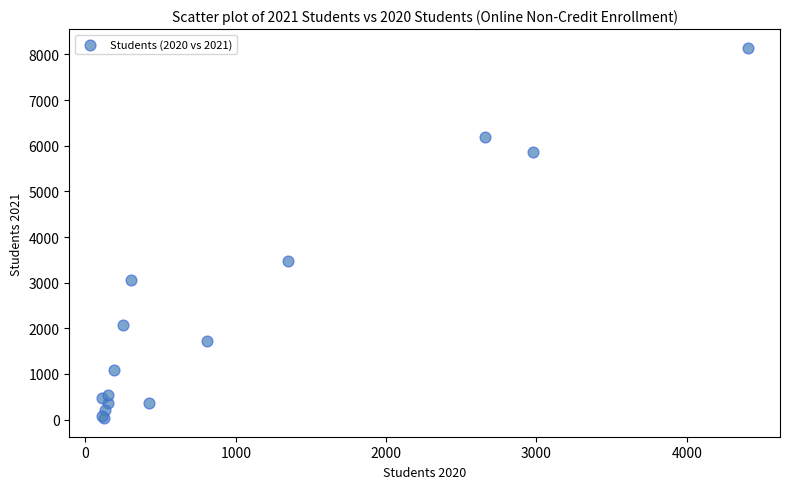

What Y value in the scatter plot is closest to 4090?

3485